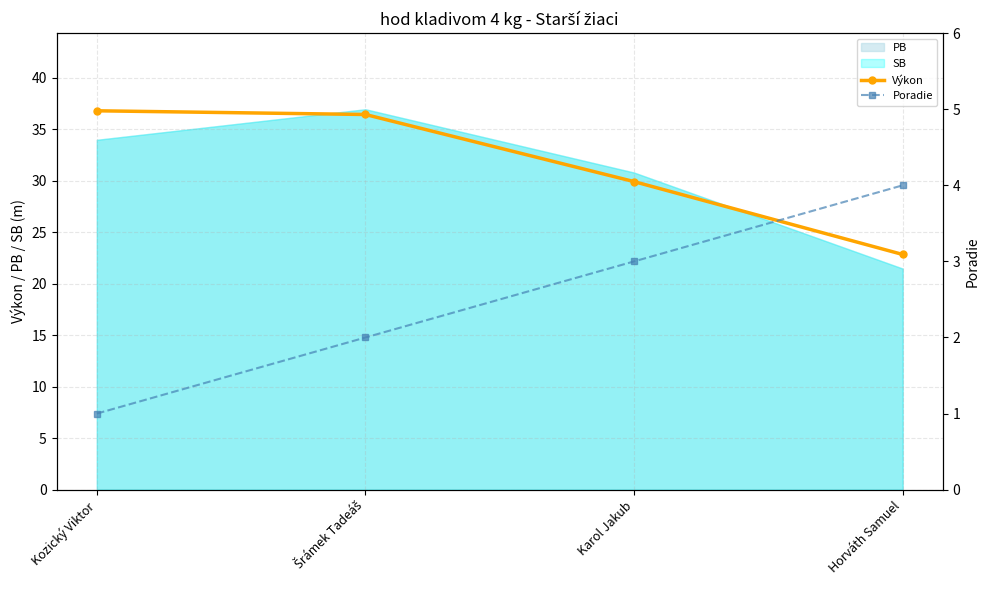

What is the sum of the Poradie values at Šrámek Tadeáš and Karol Jakub?

5.0